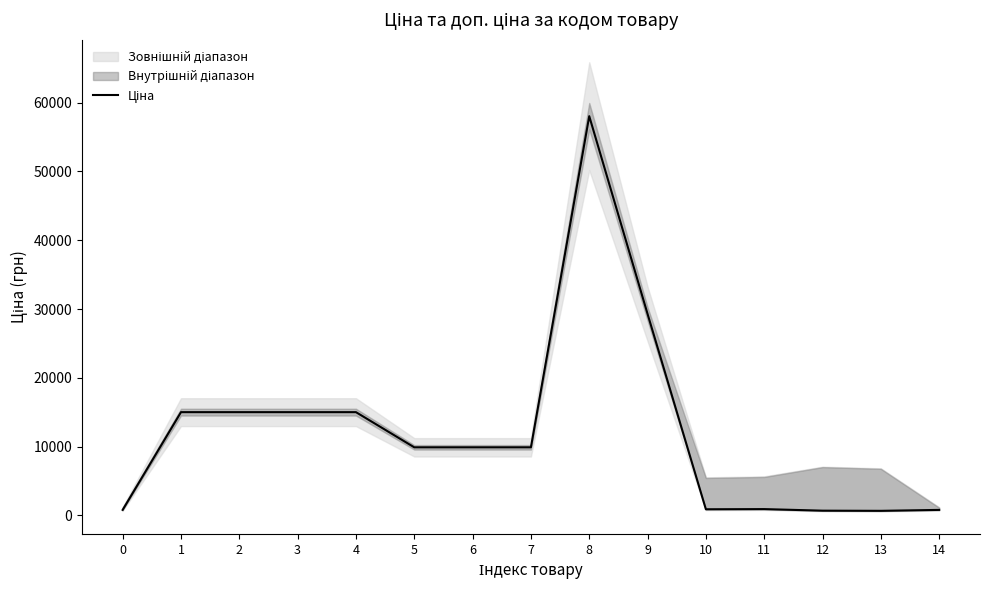

Reading right to left, list all the values displayed in this chart.

813.0	676.4	700.4	928.3	904.3	29294.9	58037.0	9908.5	9908.5	9908.5	15019.2	15019.2	15019.2	15019.2	813.0